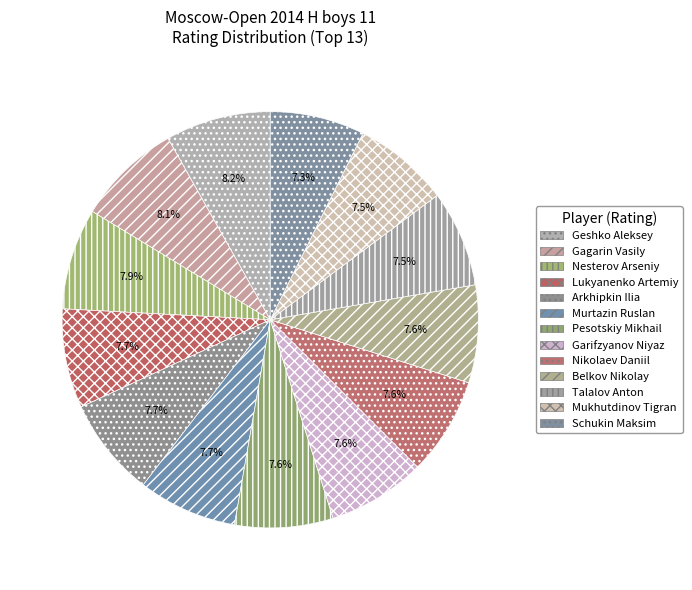

Count the number of slices in the pie.

13